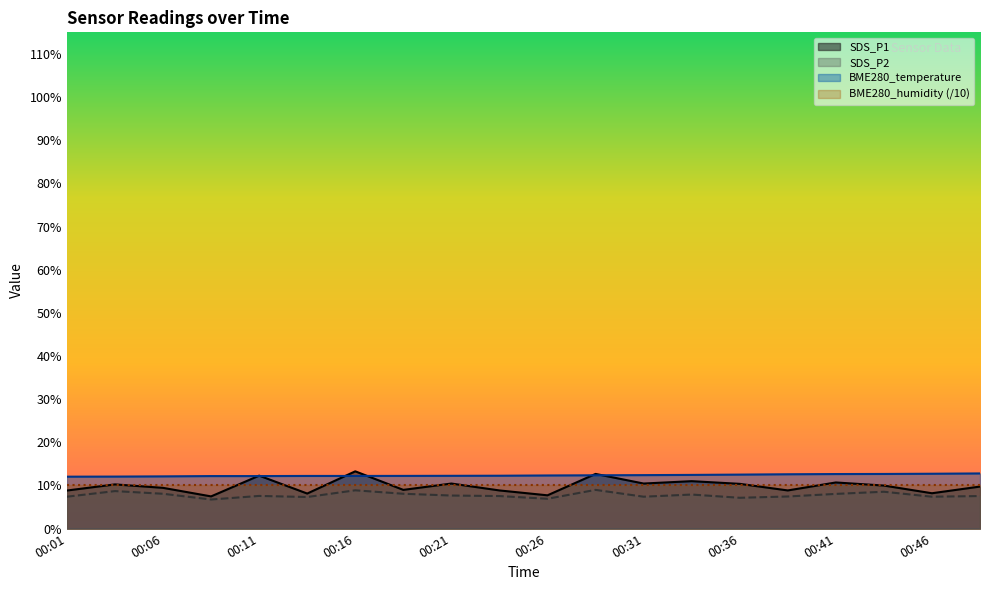

List the labels in order of SDS_P1 value, largest first.

00:16, 00:28, 00:11, 00:33, 00:41, 00:21, 00:31, 00:36, 00:03, 00:44, 00:49, 00:06, 00:18, 00:23, 00:38, 00:01, 00:46, 00:13, 00:26, 00:08